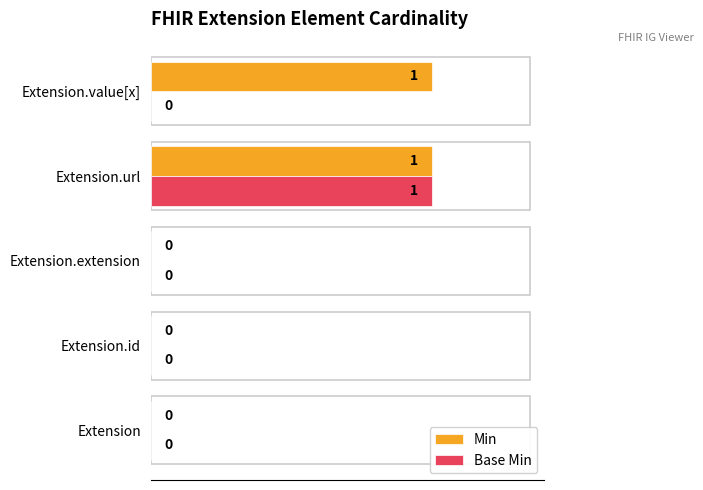

The value of Min at Extension.value[x] is 1. True or false?

True